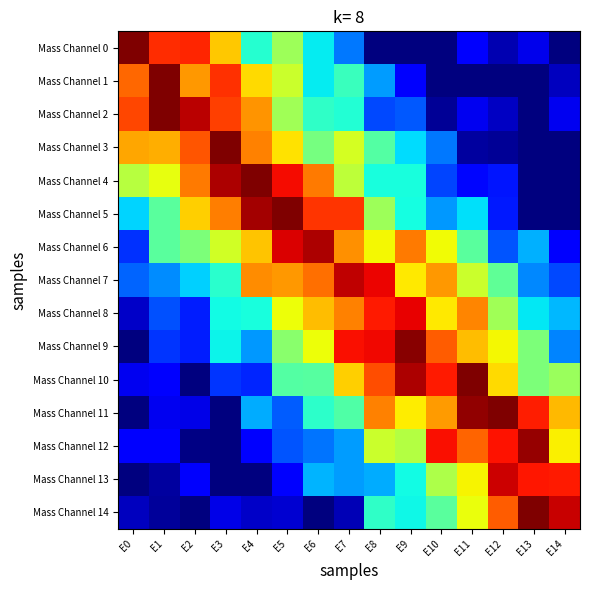

How many data points does each series have?

15